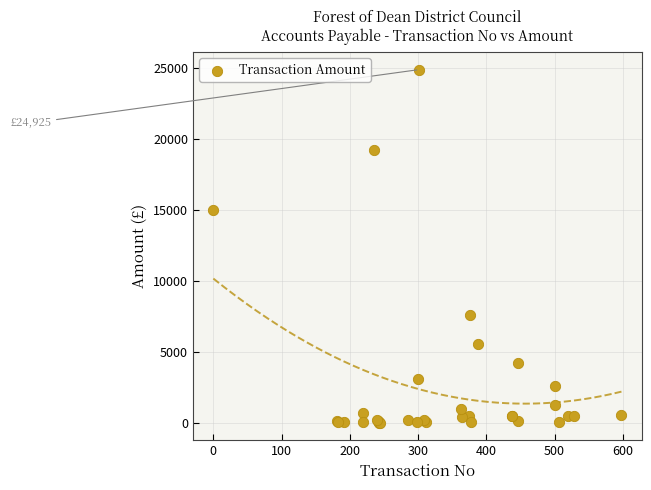

What Y value in the scatter plot is closest to 12471?

15025.5